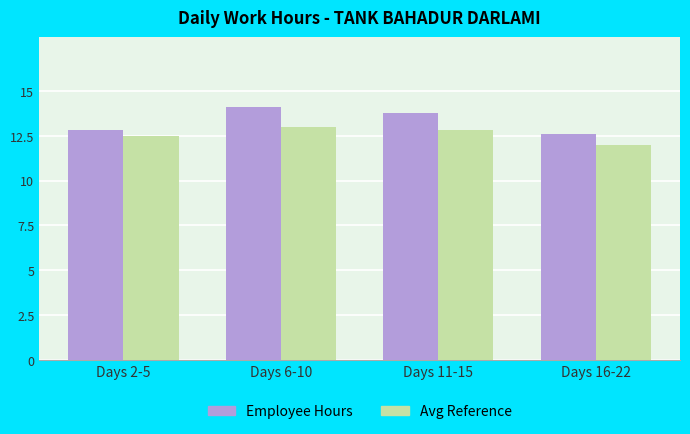

Where does the Employee Hours series first go above 13?

Days 6-10